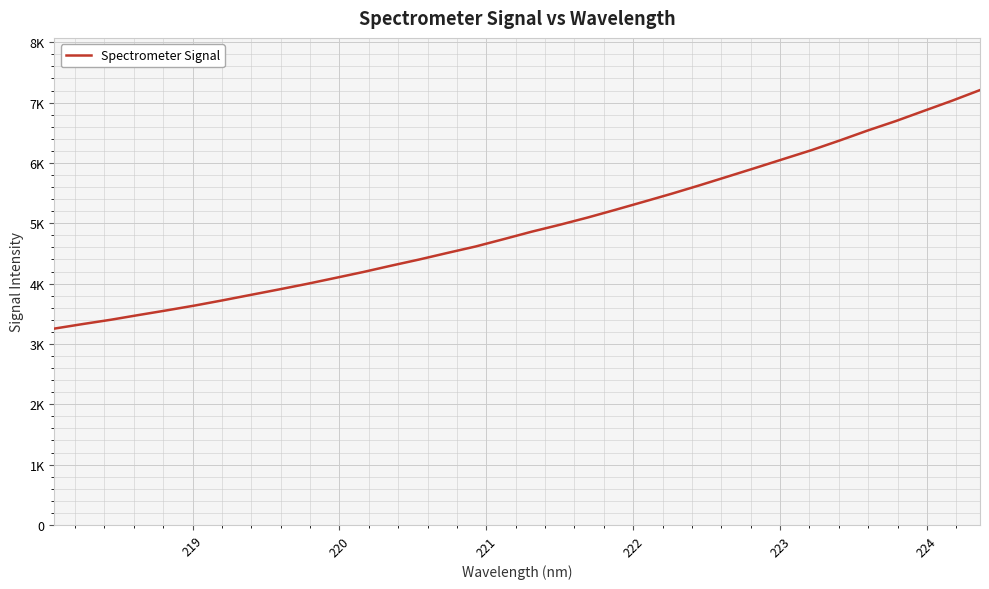

Does the chart display data point markers on the line(s)?

No